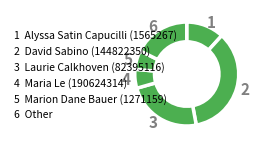

Is it true that 3 is 24% of the pie?

True